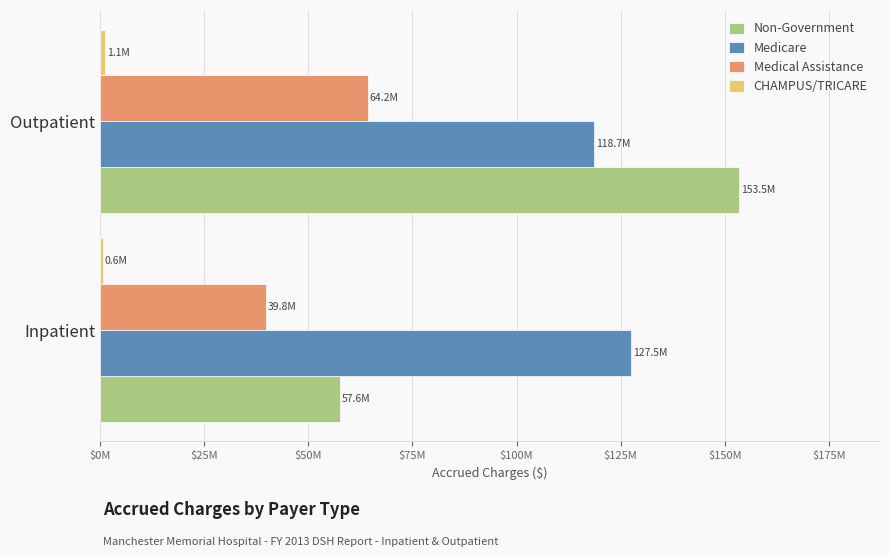

At which category is the sum across all series the highest?

Outpatient